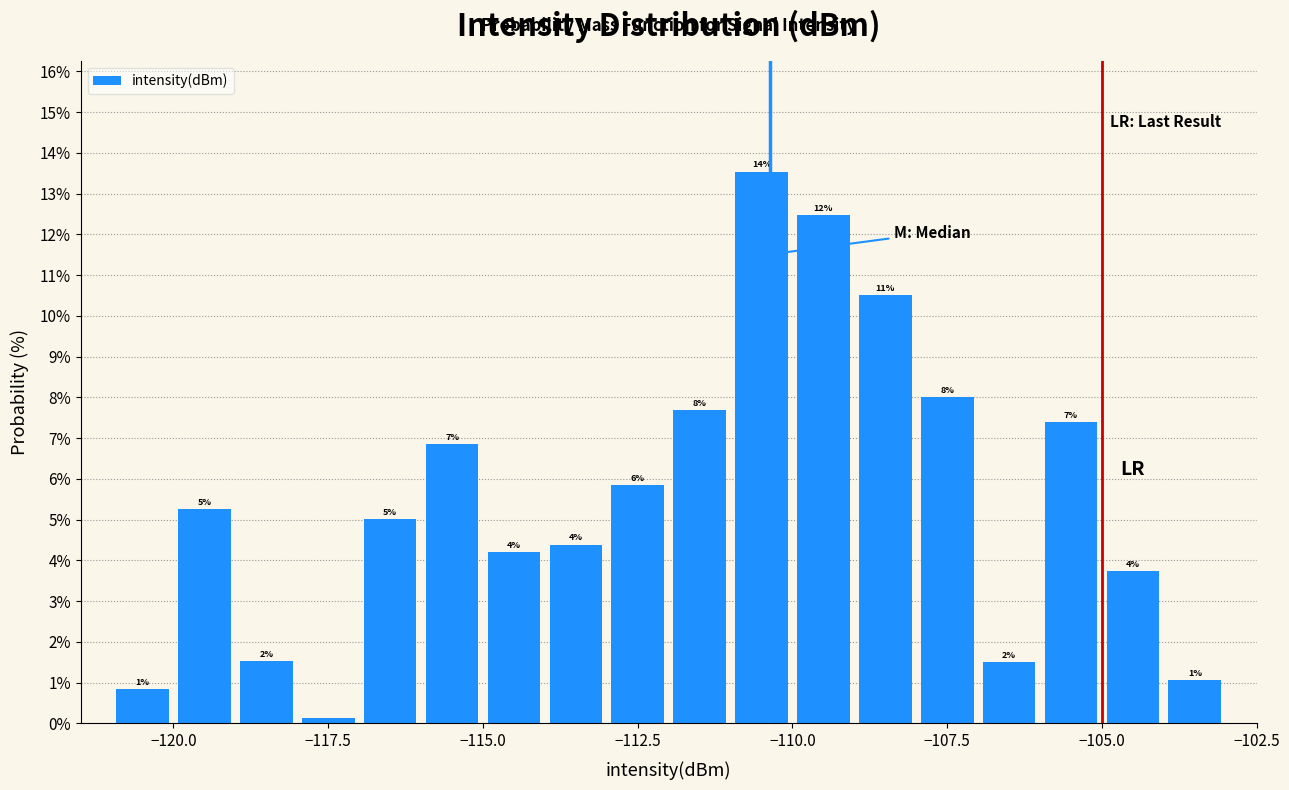

Around what value on the x-axis is the tallest bar? Give the approximate position of its centre, as read against the axis.

-110.5